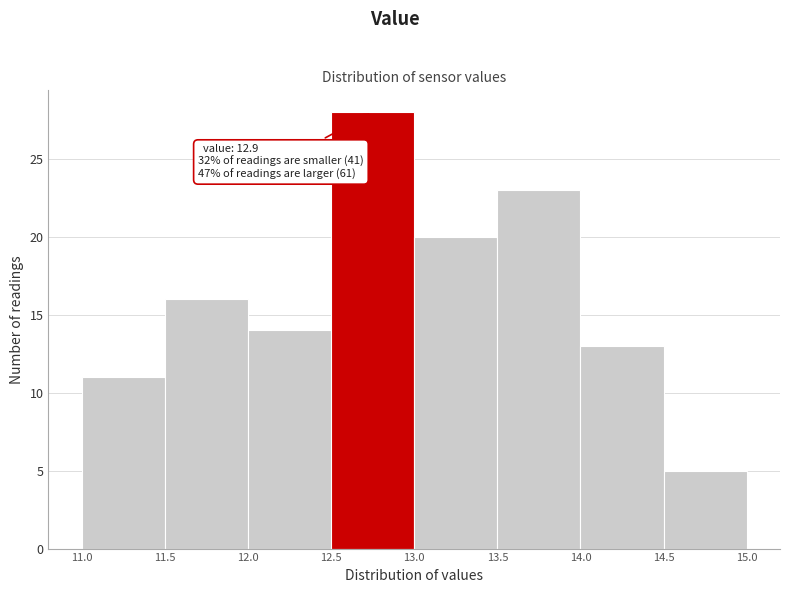

Which range on the x-axis has the tallest bar?

12.5 to 13.0